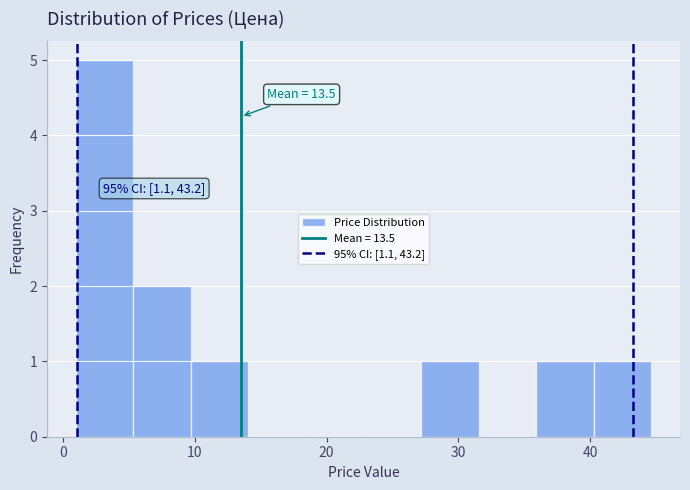

Which range on the x-axis has the tallest bar?

1 to 5